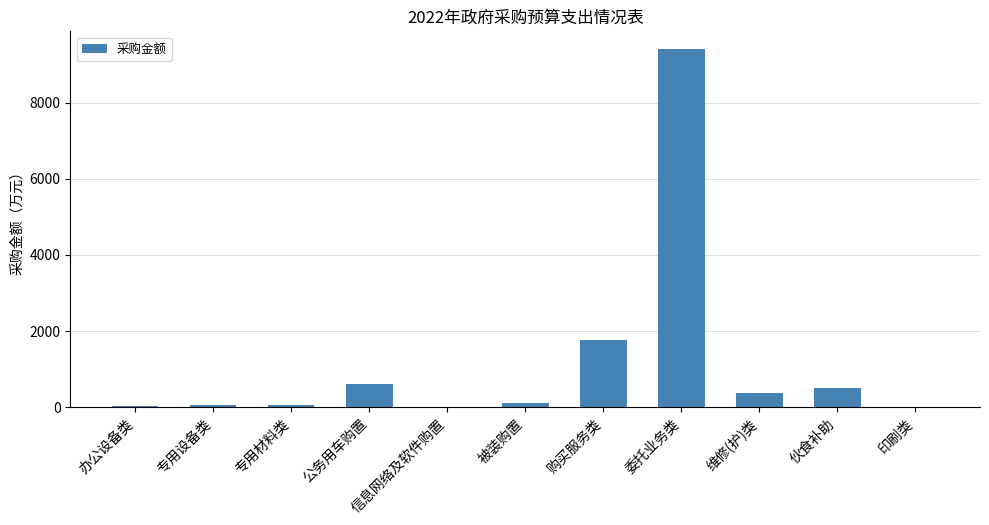

What is the greatest value displayed?

9412